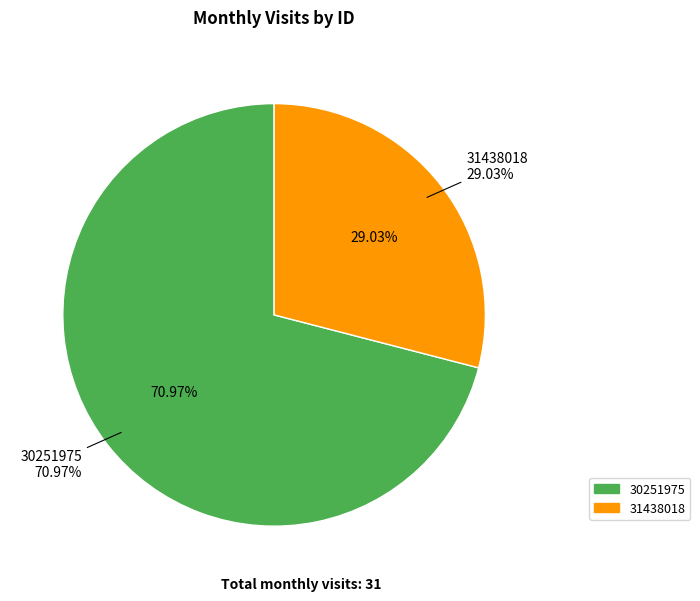

To the nearest percent, what percentage of the pie is 30251975?

71%